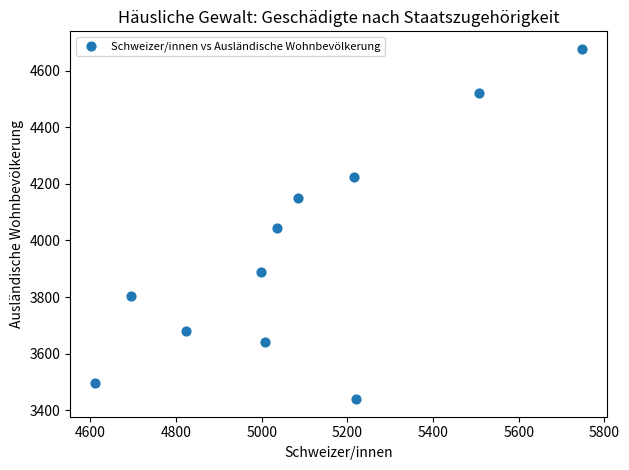

What Y value in the scatter plot is closest to 4058?

4043